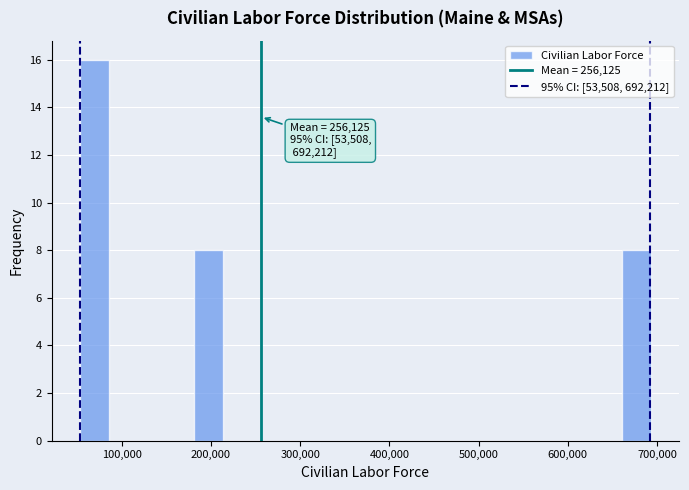

Around what value on the x-axis is the tallest bar? Give the approximate position of its centre, as read against the axis.

70000